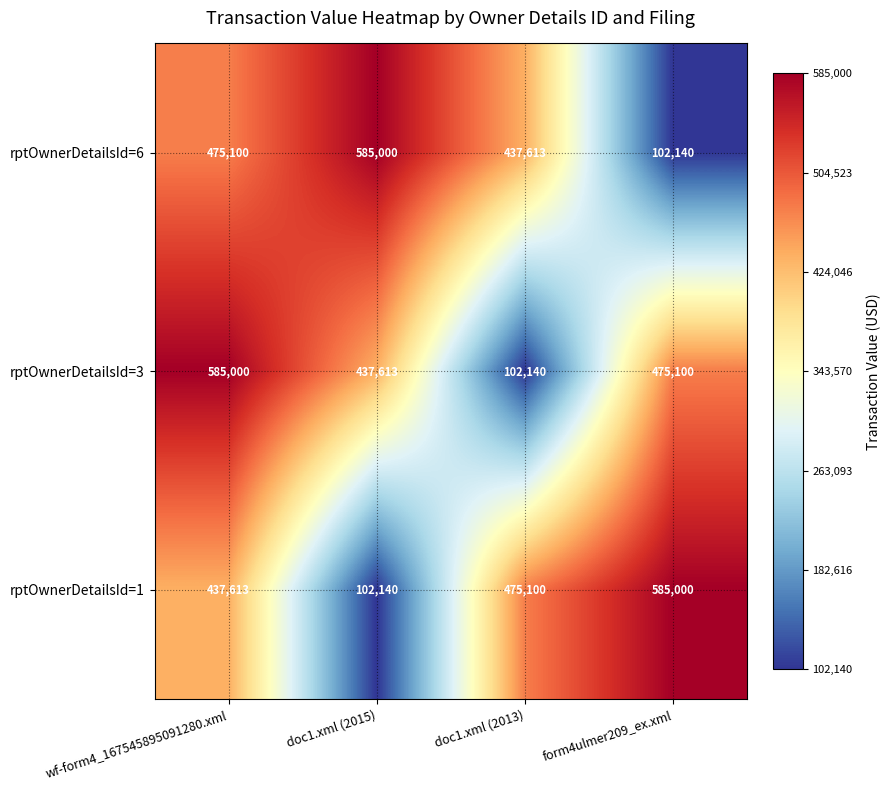

At which label does rptOwnerDetailsId=3 reach its minimum?

doc1.xml (2013)